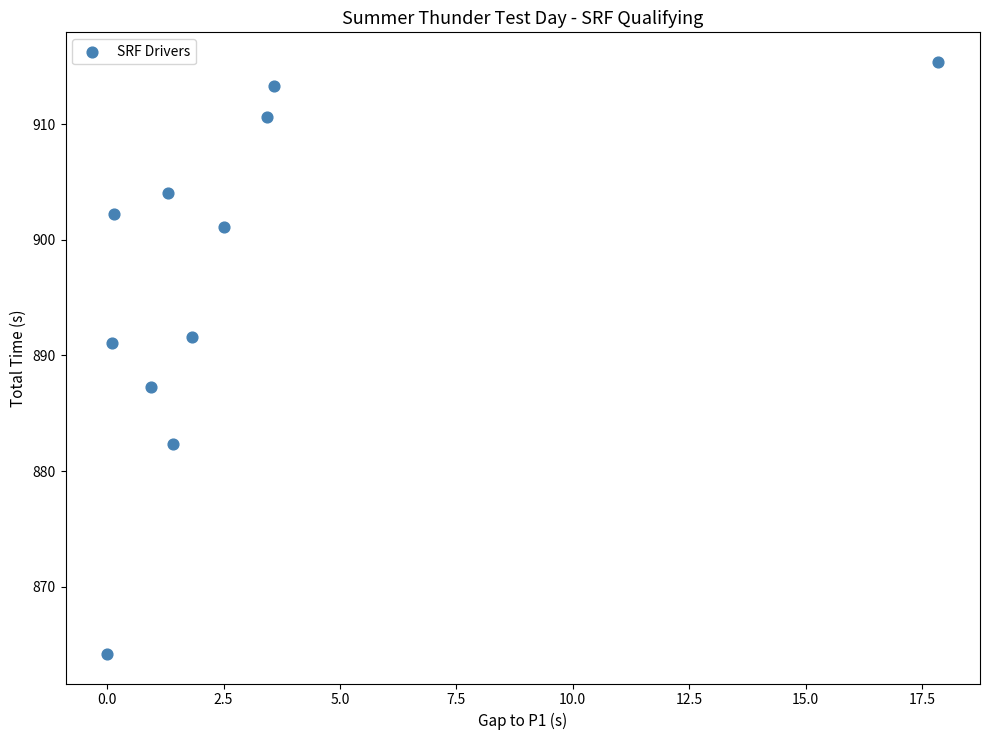

What is the range of Y values (max minus min)?

51.2